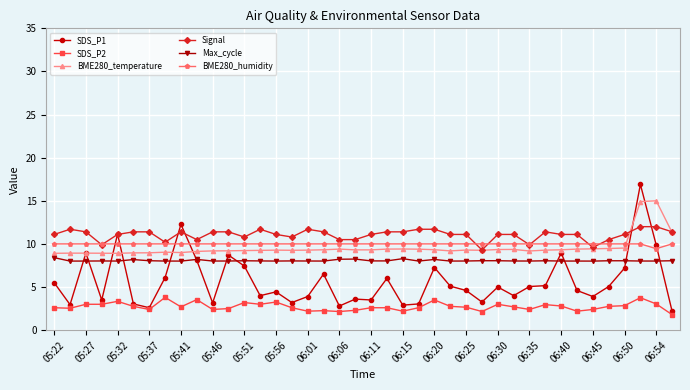

Rank the series by their maximum value, from lowest to highest.

SDS_P2, Max_cycle, BME280_humidity, Signal, BME280_temperature, SDS_P1